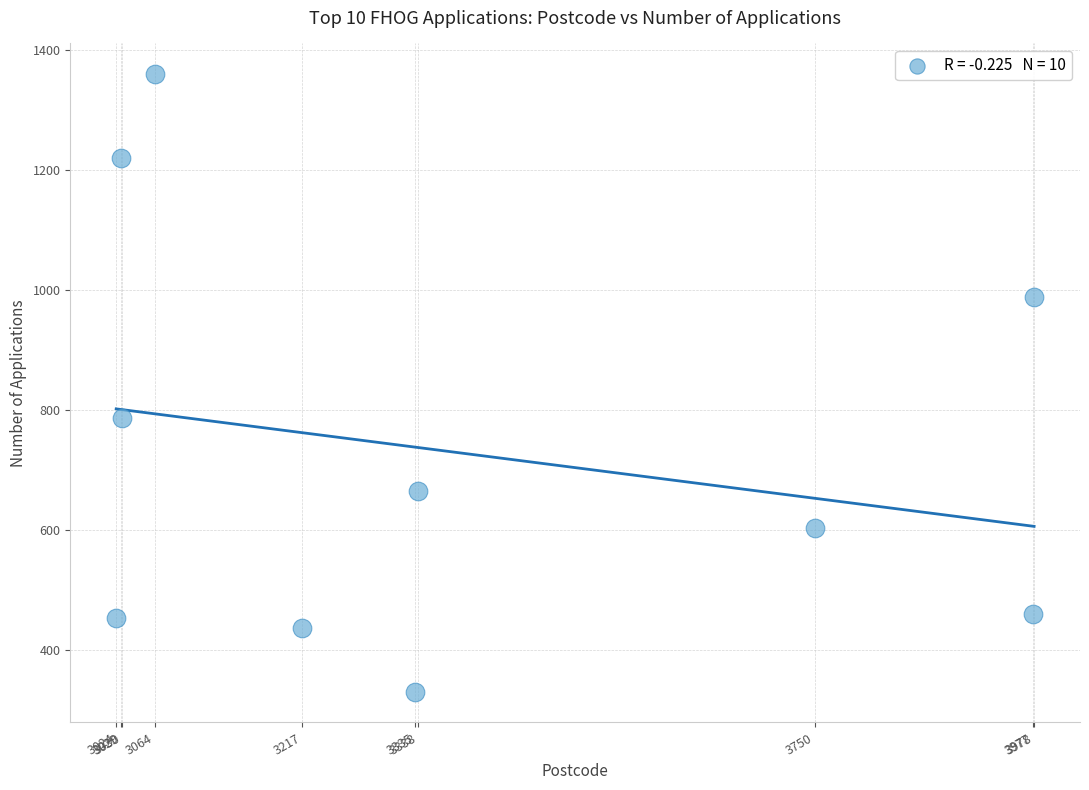

What Y value in the scatter plot is closest to 844?

786